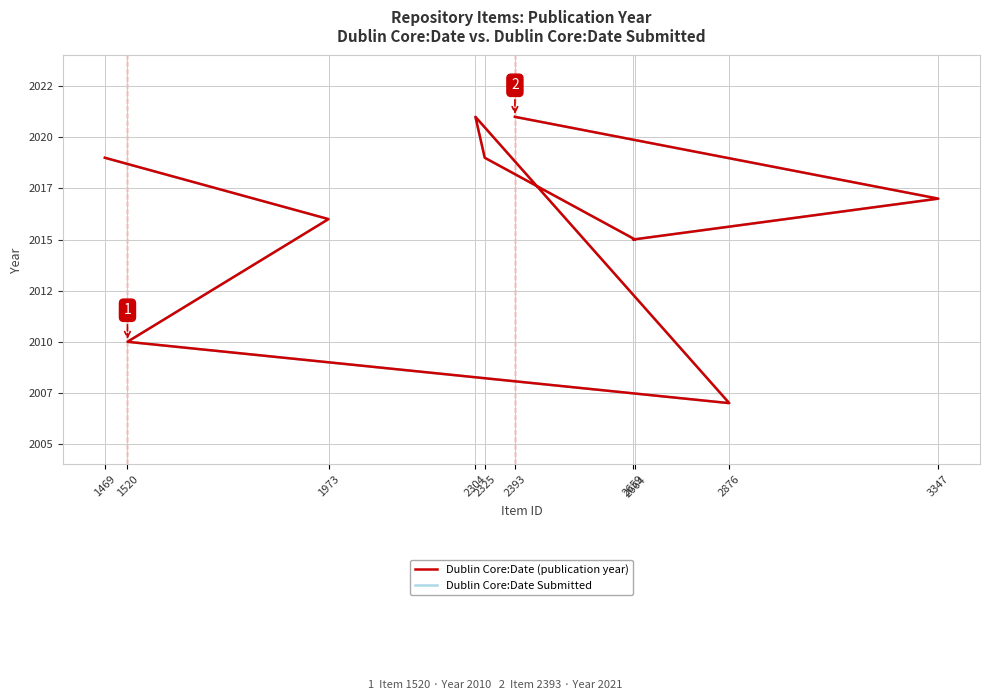

How many data points in Dublin Core:Date (publication year) are less than 2017?

5